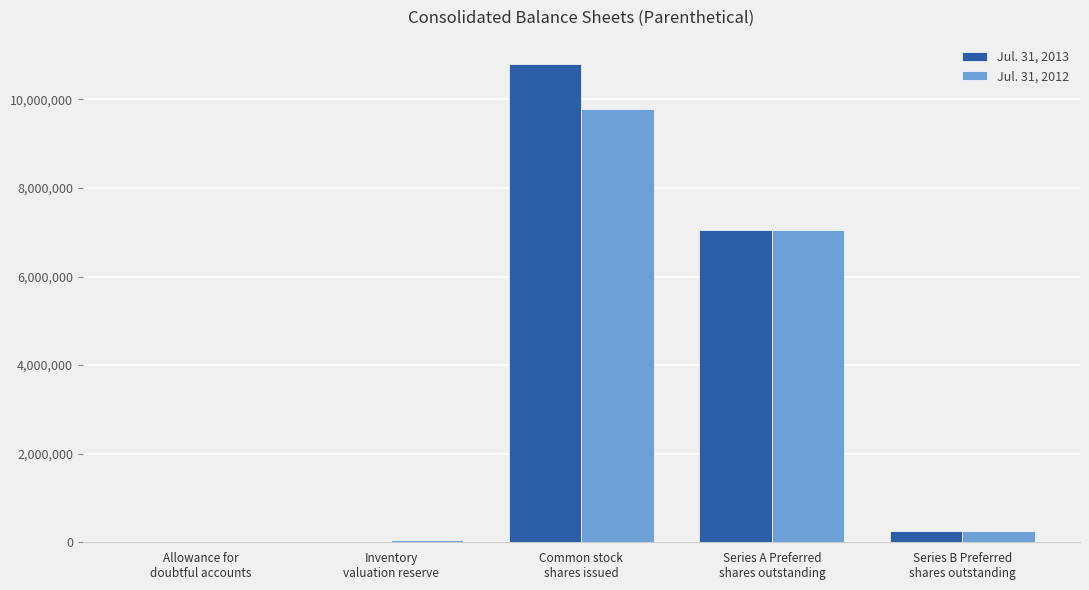

What is the maximum value shown in the chart?

10806520